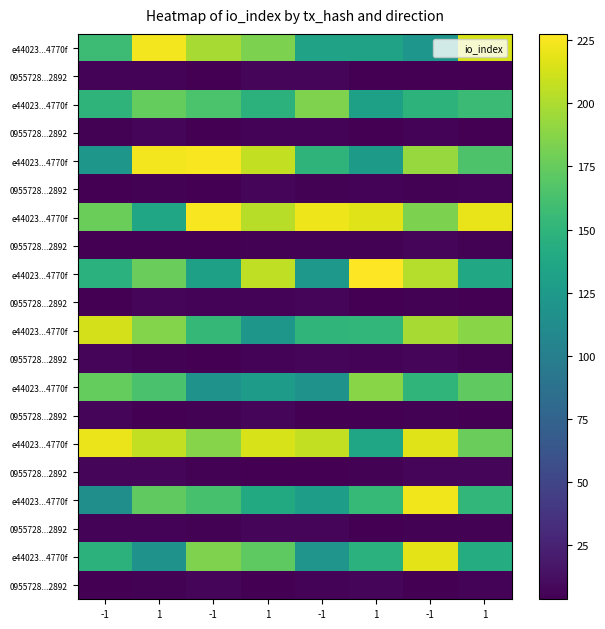

What is the spread (max minus min) of values at 1?

219.2